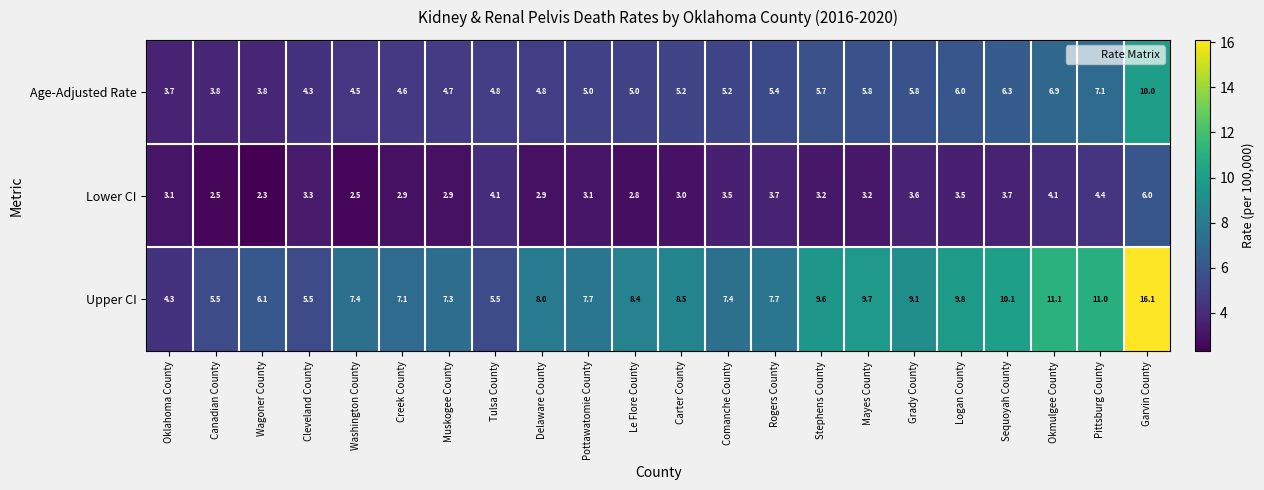

Rank the series at Stephens County from lowest to highest value.

Lower CI, Age-Adjusted Rate, Upper CI